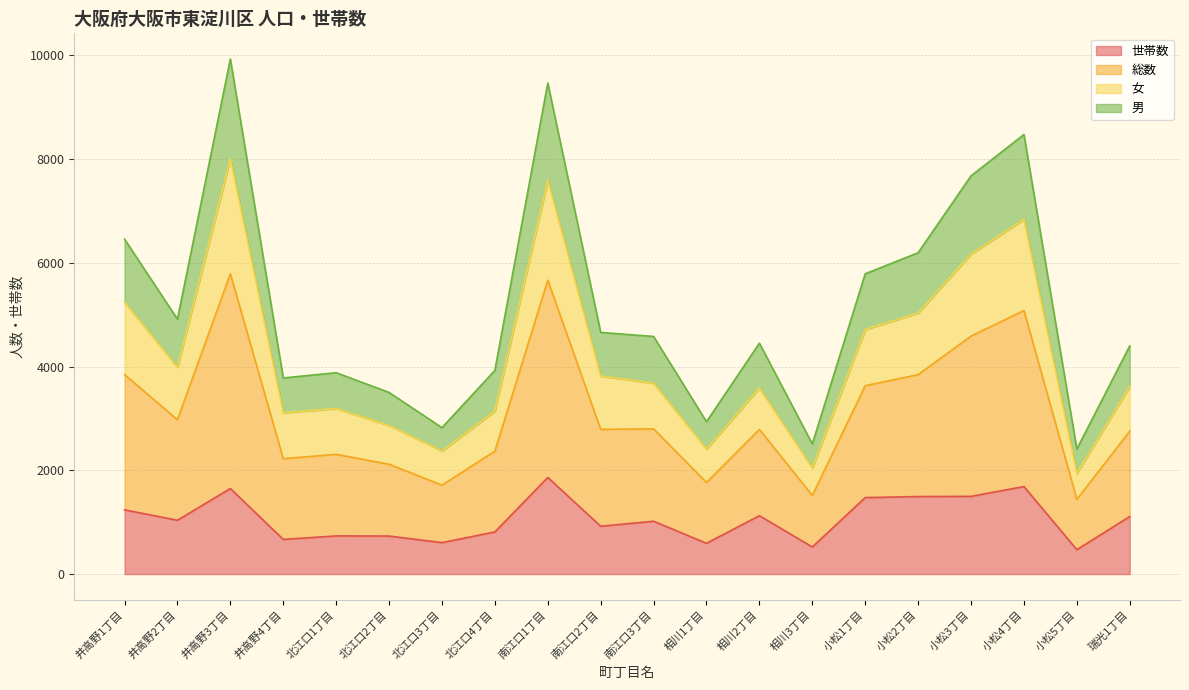

Where does the 女 series first go above 3679?

井高野1丁目